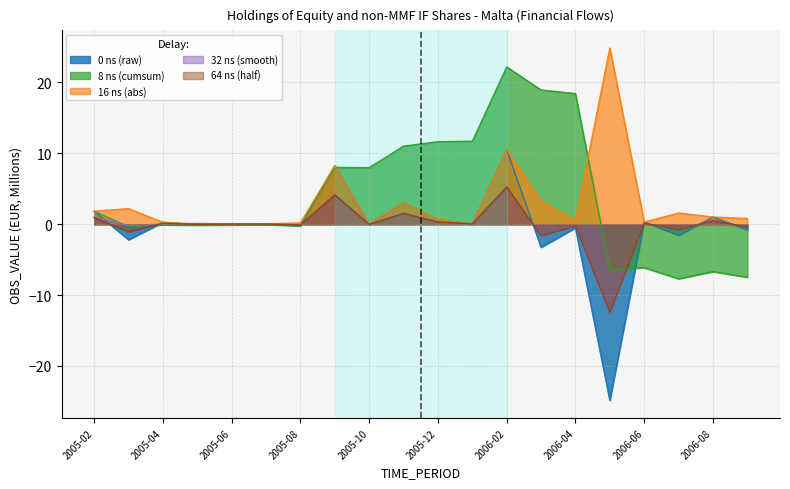

Reading left to right, extract all data points from this chart.

0 ns (raw): 2005-02=1.8	2005-03=-2.2	2005-04=0.3	2005-05=-0.0	2005-06=0.0	2005-07=0.0	2005-08=-0.2	2005-09=8.3	2005-10=-0.0	2005-11=3.0	2005-12=0.6	2006-01=0.1	2006-02=10.5	2006-03=-3.3	2006-04=-0.5	2006-05=-24.9	2006-06=0.3	2006-07=-1.6	2006-08=1.0	2006-09=-0.8
8 ns (cumsum): 2005-02=1.8	2005-03=-0.4	2005-04=-0.1	2005-05=-0.1	2005-06=-0.1	2005-07=-0.1	2005-08=-0.3	2005-09=8.0	2005-10=8.0	2005-11=11.0	2005-12=11.6	2006-01=11.7	2006-02=22.2	2006-03=18.9	2006-04=18.4	2006-05=-6.4	2006-06=-6.1	2006-07=-7.7	2006-08=-6.7	2006-09=-7.5
16 ns (abs): 2005-02=1.8	2005-03=2.2	2005-04=0.3	2005-05=0.0	2005-06=0.0	2005-07=0.0	2005-08=0.2	2005-09=8.3	2005-10=0.0	2005-11=3.0	2005-12=0.6	2006-01=0.1	2006-02=10.5	2006-03=3.3	2006-04=0.5	2006-05=24.9	2006-06=0.3	2006-07=1.6	2006-08=1.0	2006-09=0.8
32 ns (smooth): 2005-02=1.0	2005-03=-0.2	2005-04=0.0	2005-05=0.1	2005-06=0.0	2005-07=0.0	2005-08=-0.1	2005-09=4.1	2005-10=-0.0	2005-11=1.5	2005-12=0.3	2006-01=0.0	2006-02=5.2	2006-03=-1.6	2006-04=-0.2	2006-05=-12.4	2006-06=0.1	2006-07=-0.8	2006-08=0.5	2006-09=-0.4
64 ns (half): 2005-02=0.9	2005-03=-1.1	2005-04=0.1	2005-05=-0.0	2005-06=0.0	2005-07=0.0	2005-08=-0.1	2005-09=4.1	2005-10=-0.0	2005-11=1.5	2005-12=0.3	2006-01=0.0	2006-02=5.2	2006-03=-1.6	2006-04=-0.3	2006-05=-12.4	2006-06=0.1	2006-07=-0.8	2006-08=0.5	2006-09=-0.4